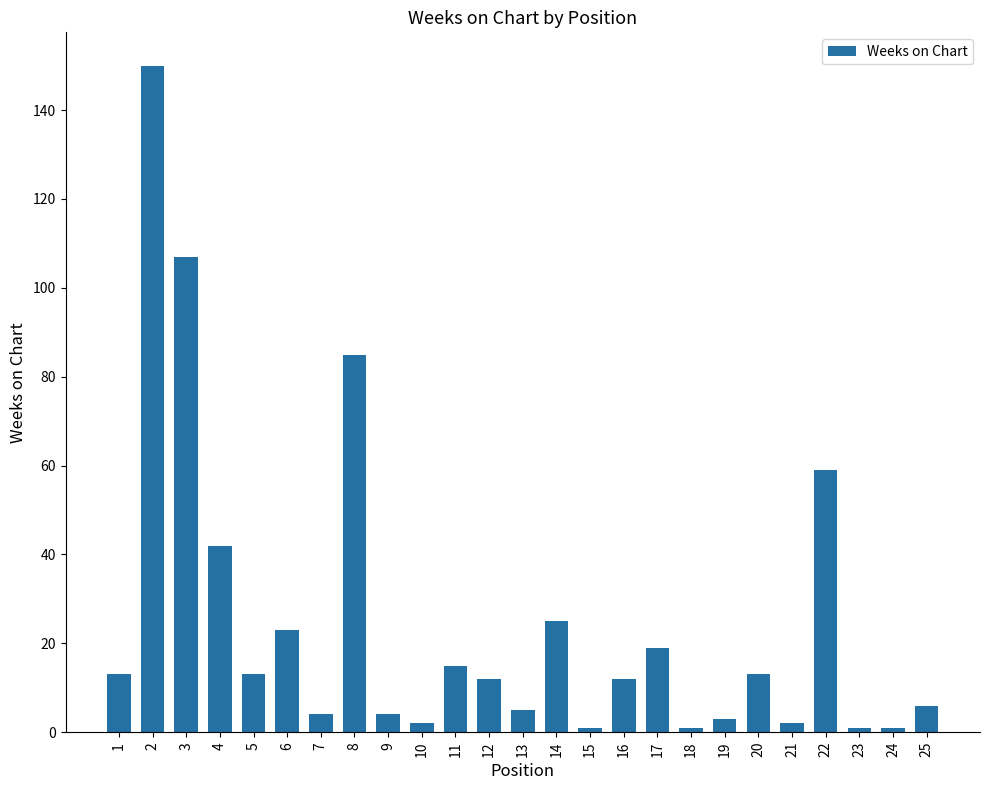

What is the difference between the maximum and second lowest values?

149